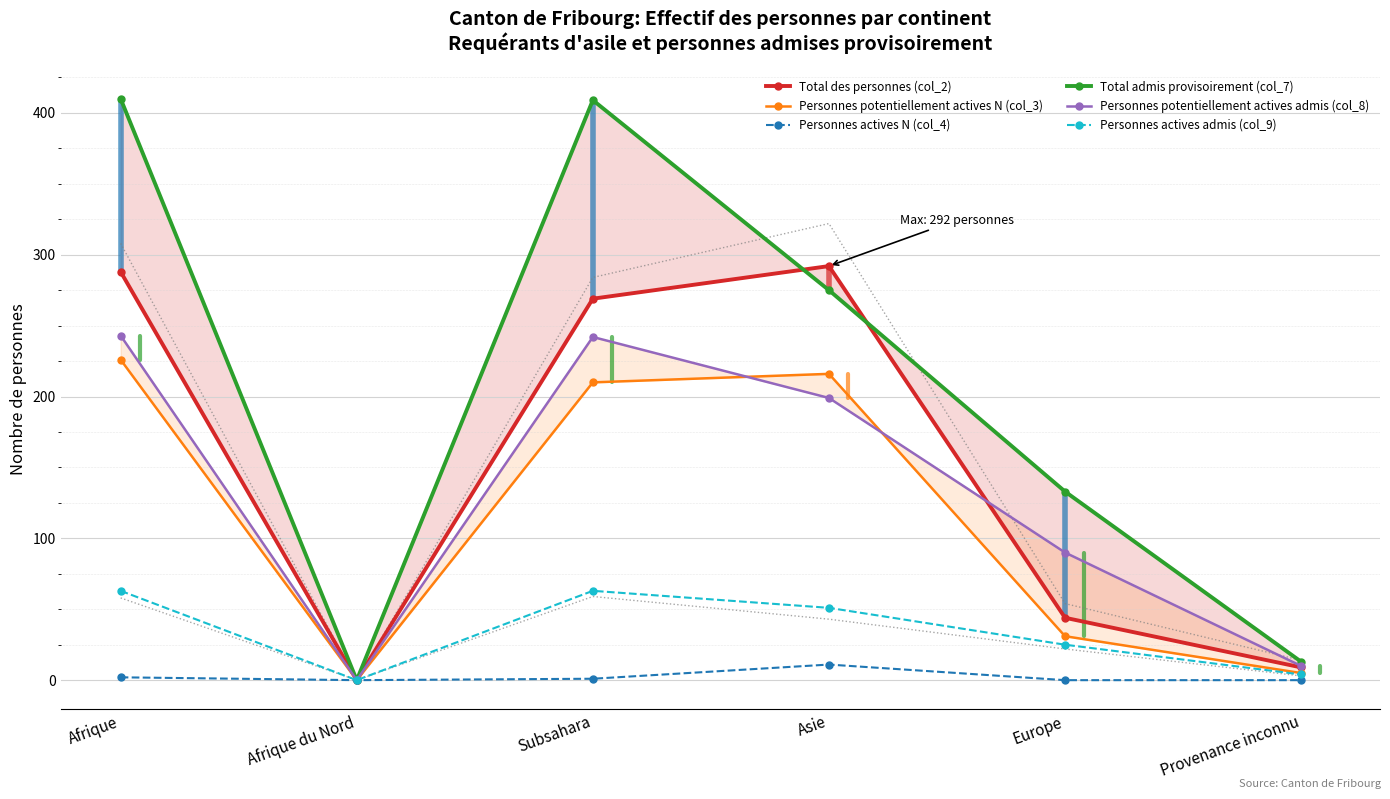

How many values in Personnes actives admis (col_9) are above zero?

5